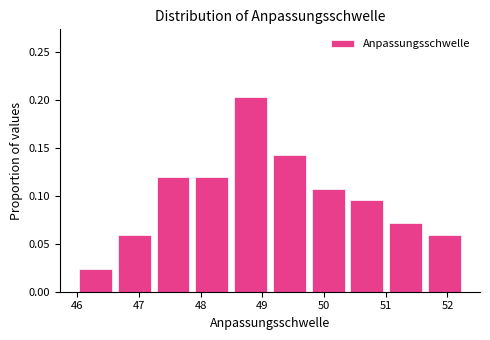

Reading left to right, list every bar in this chart as the range it spans on the x-axis followed by its height. Neither the bar edges nor the heights are printed on the chart, so give them approximately, as read against the axes.

46.0 to 46.6: 0.025
46.6 to 47.2: 0.060
47.2 to 47.9: 0.120
47.9 to 48.5: 0.120
48.5 to 49.1: 0.200
49.1 to 49.8: 0.145
49.8 to 50.4: 0.105
50.4 to 51.0: 0.095
51.0 to 51.6: 0.070
51.6 to 52.3: 0.060